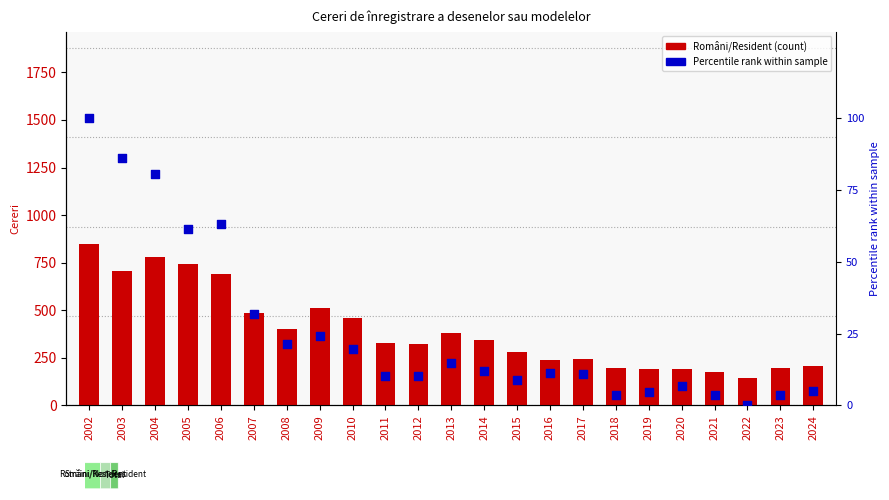

Which series contains the highest Y value?

Români/Resident